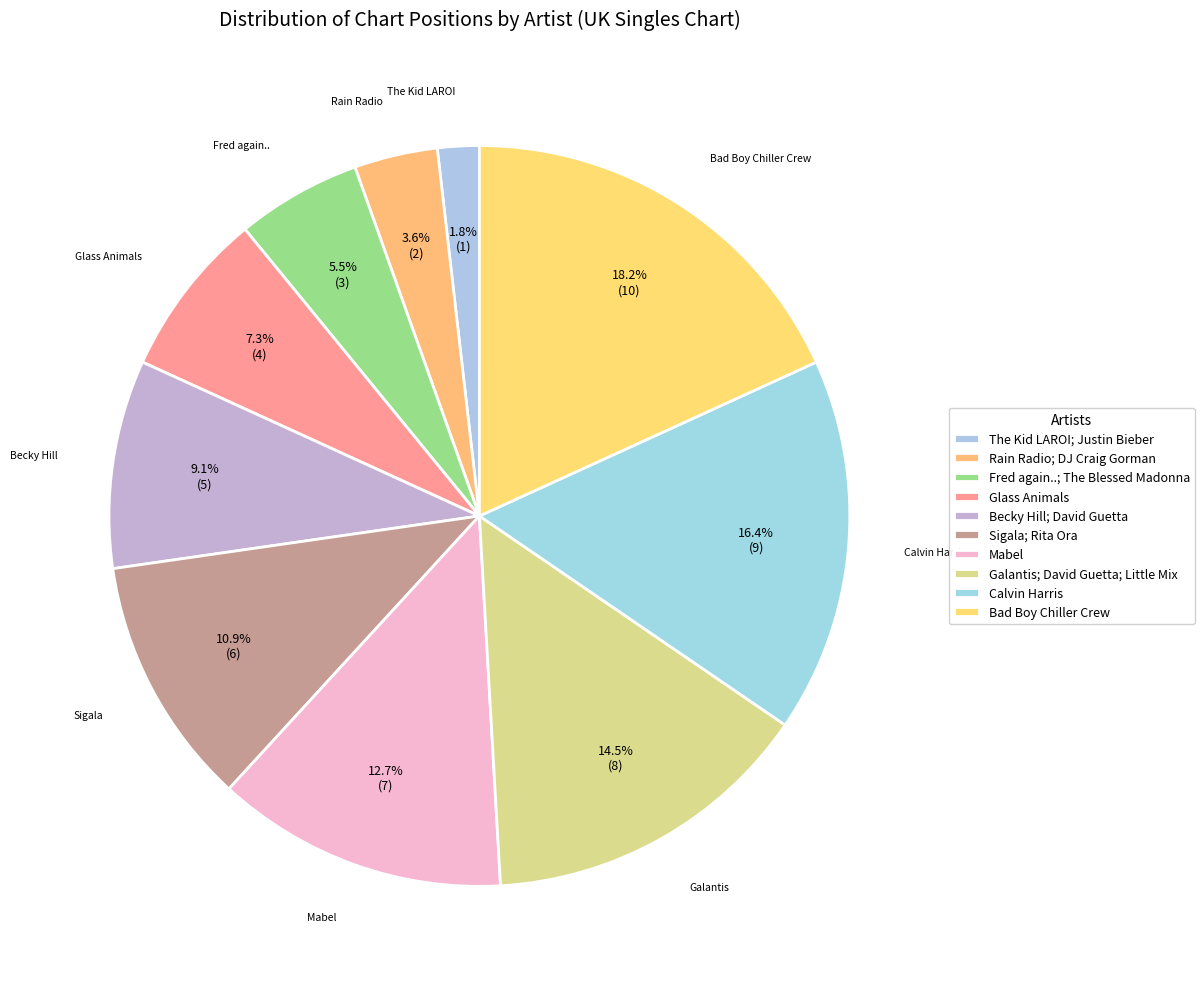

To the nearest percent, what percentage of the pie is Rain Radio; DJ Craig Gorman?

4%